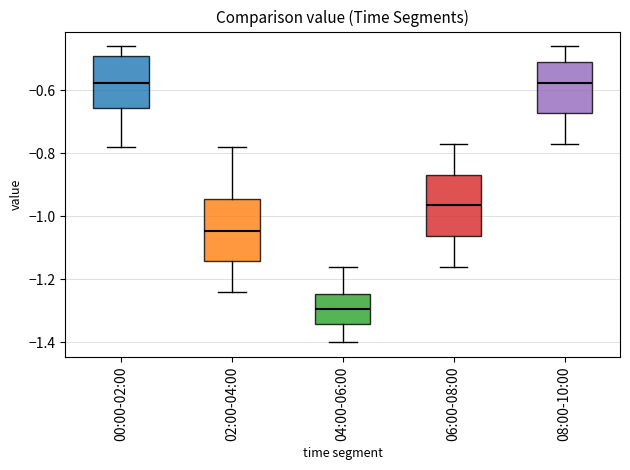

Reading left to right, read every box against the y-axis: the position of its median line, the range the box covers, and the ends of its whiskers. The values are not printed on the chart, so give them approximately, as read against the axis.

00:00-02:00: median -0.58, box -0.66 to -0.48, whiskers -0.78 to -0.46
02:00-04:00: median -1.04, box -1.14 to -0.94, whiskers -1.24 to -0.78
04:00-06:00: median -1.30, box -1.34 to -1.24, whiskers -1.40 to -1.16
06:00-08:00: median -0.96, box -1.06 to -0.86, whiskers -1.16 to -0.76
08:00-10:00: median -0.58, box -0.68 to -0.50, whiskers -0.76 to -0.46